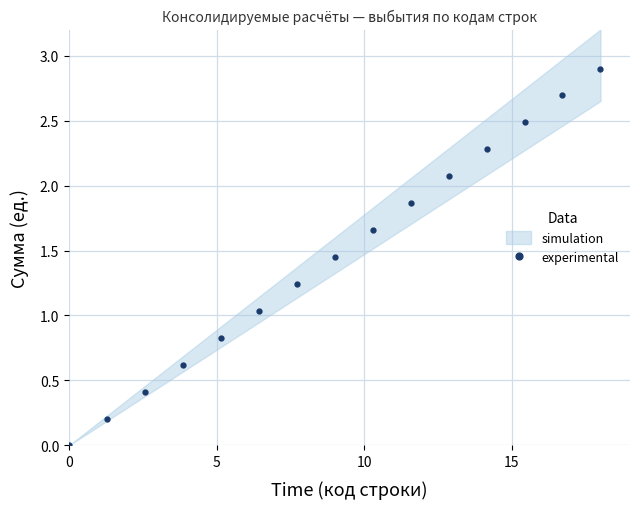

What is the maximum value for experimental?

2.9